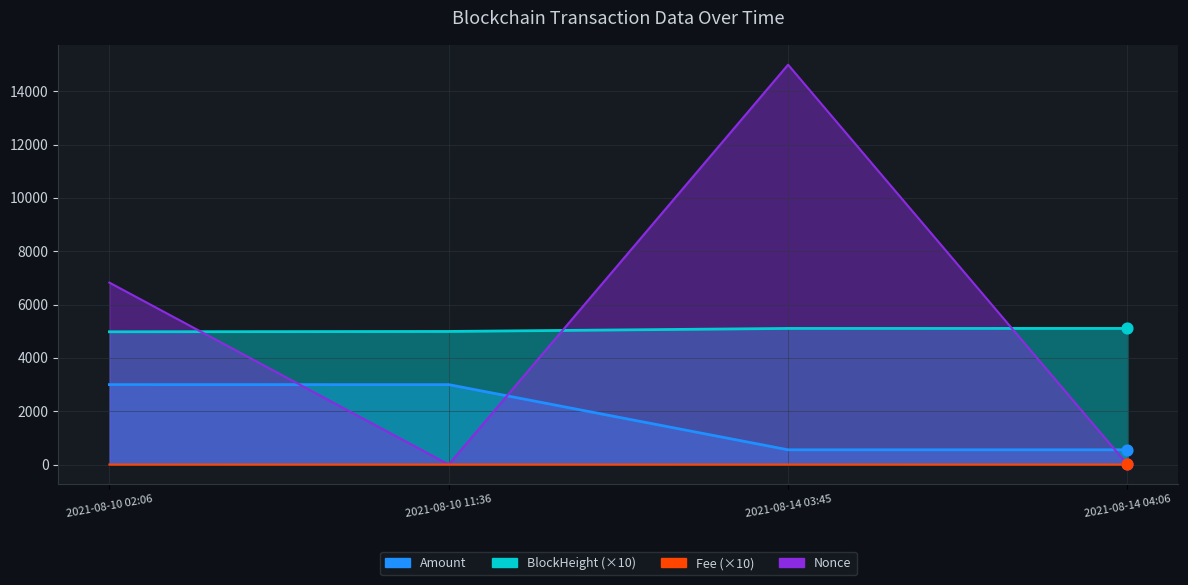

Which series has the largest total across all categories?

Nonce